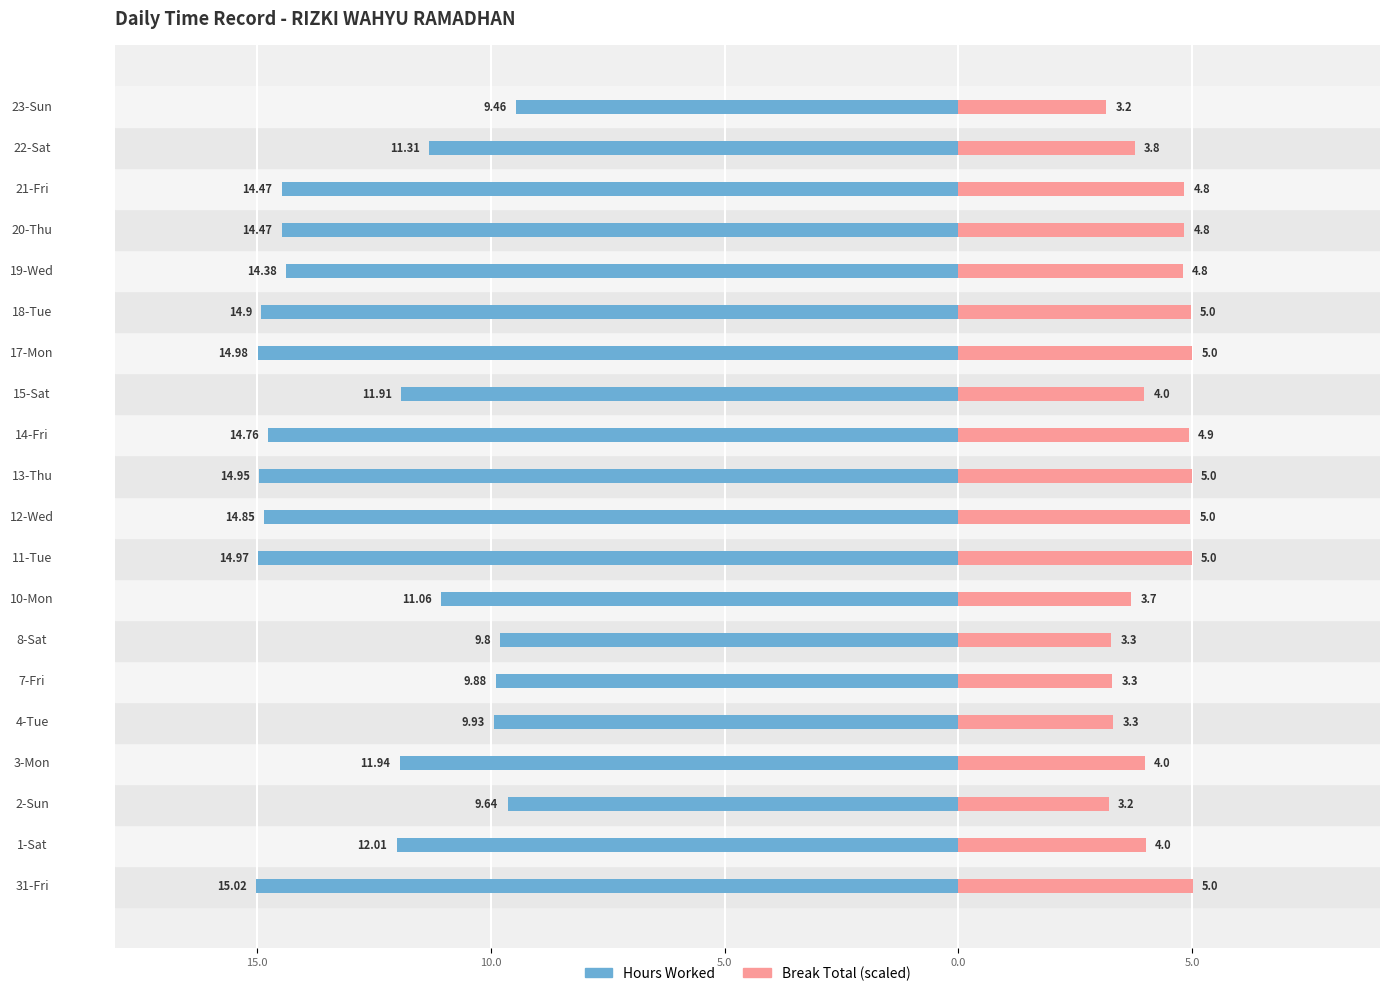

At how many categories does at least one series exceed 0?

20